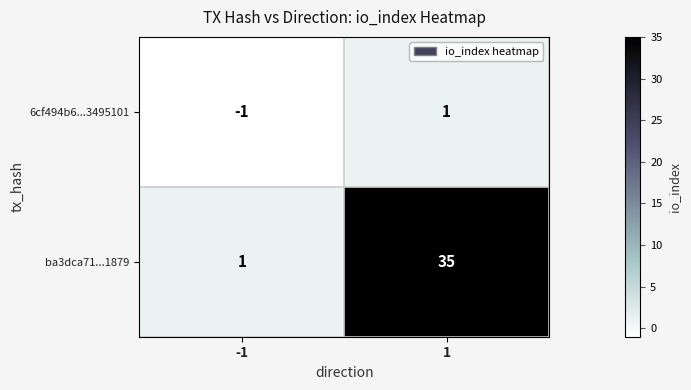

Between -1 and 1, which series saw the biggest shift?

ba3dca71...1879